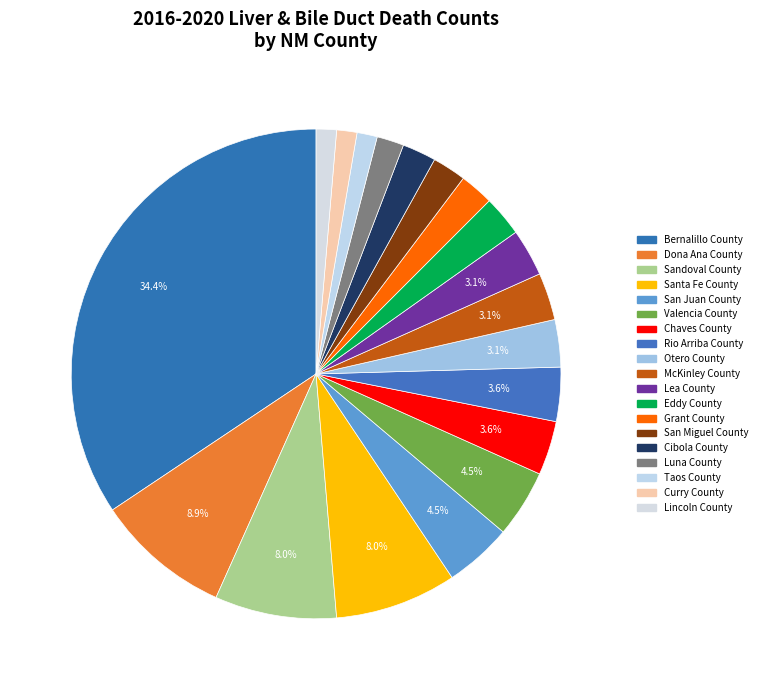

To the nearest percent, what portion does Grant County represent?

2%